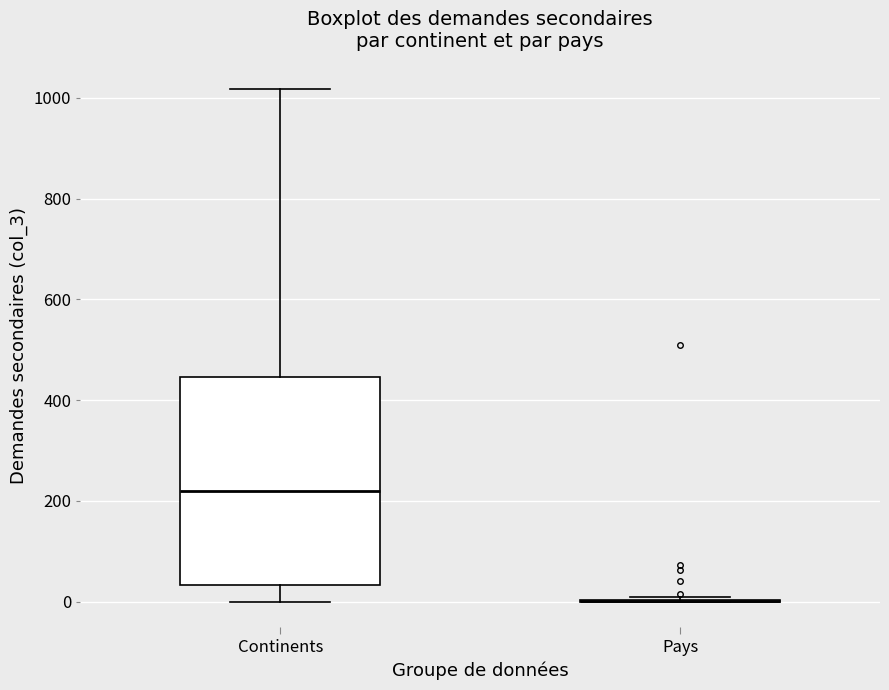

Reading left to right, transcribe this box plot: for each box, give where its median line is, the range the box spans, and where its two whiskers end, as read against the y-axis. The values are not printed on the chart, so give them approximately, as read against the axis.

Continents: median 220, box 40 to 440, whiskers 0 to 1020
Pays: box collapsed to a line at 0, whiskers 0 to 0